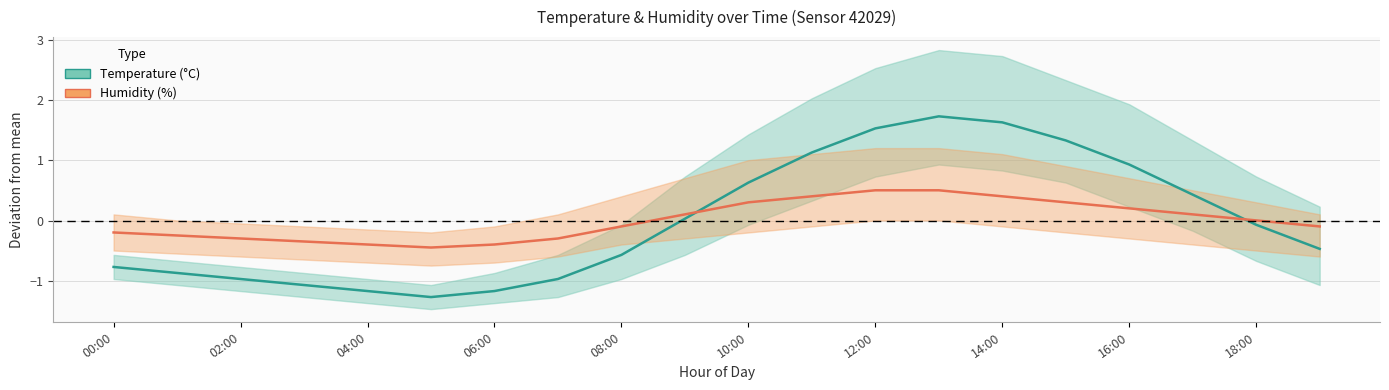

How many positive values does the Temperature deviation series have?

9